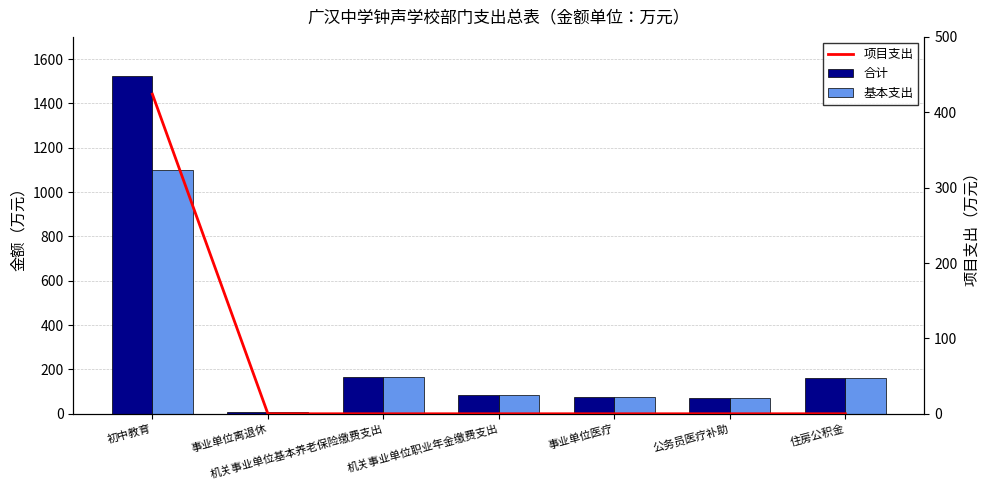

What is the lowest value of the 合计 series?

9.7